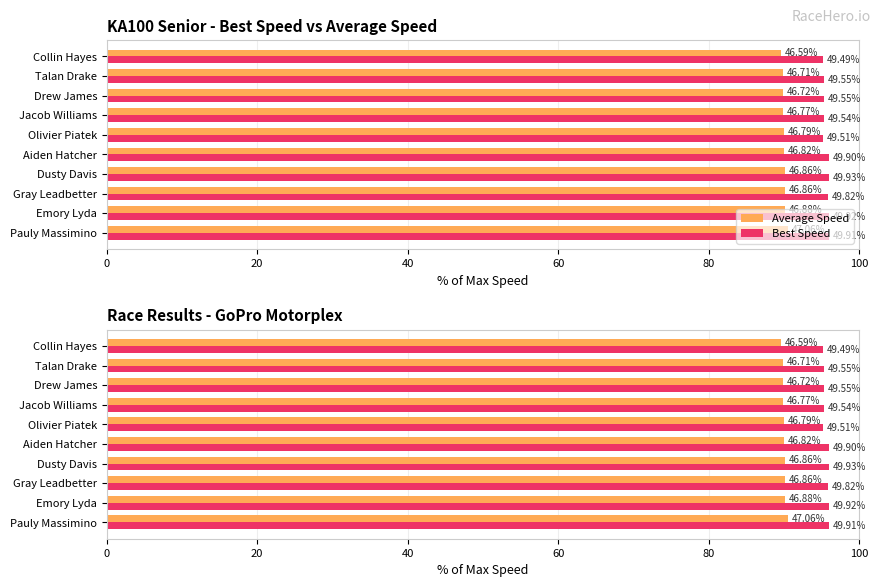

Reading right to left, transcribe all the data shown in this chart.

Average Speed: 89.6	89.8	89.8	89.9	90.0	90.0	90.1	90.1	90.2	90.5
Best Speed: 95.2	95.3	95.3	95.3	95.2	96.0	96.0	95.8	96.0	96.0